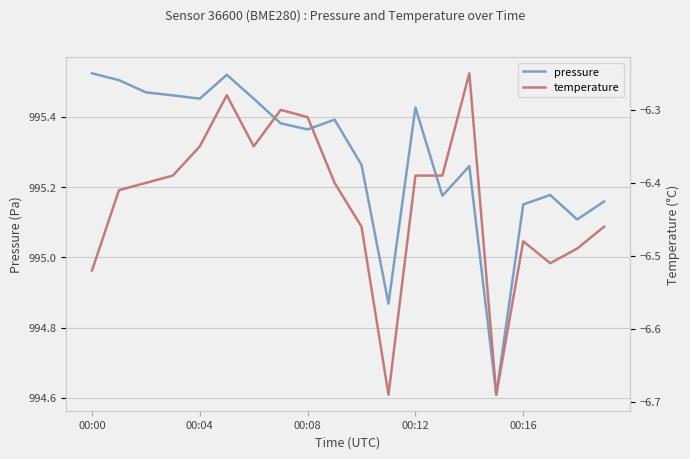

True or false: temperature and pressure cross at least once.

False